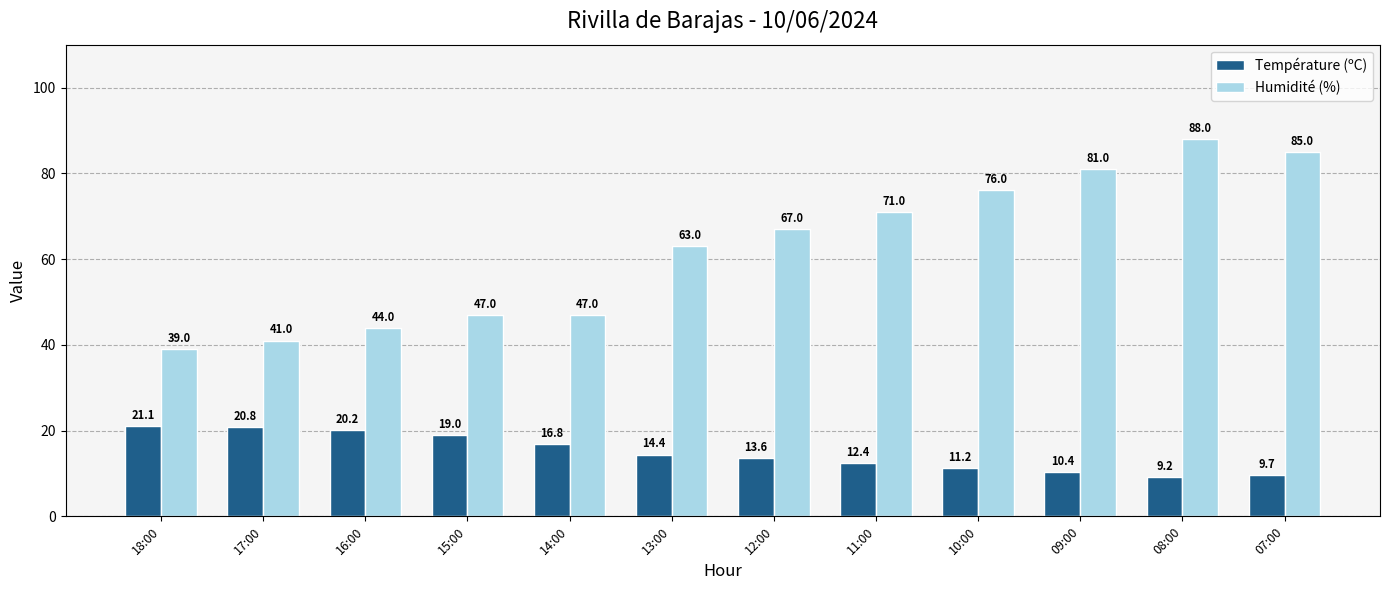

Which series has the largest total across all categories?

Humidité (%)